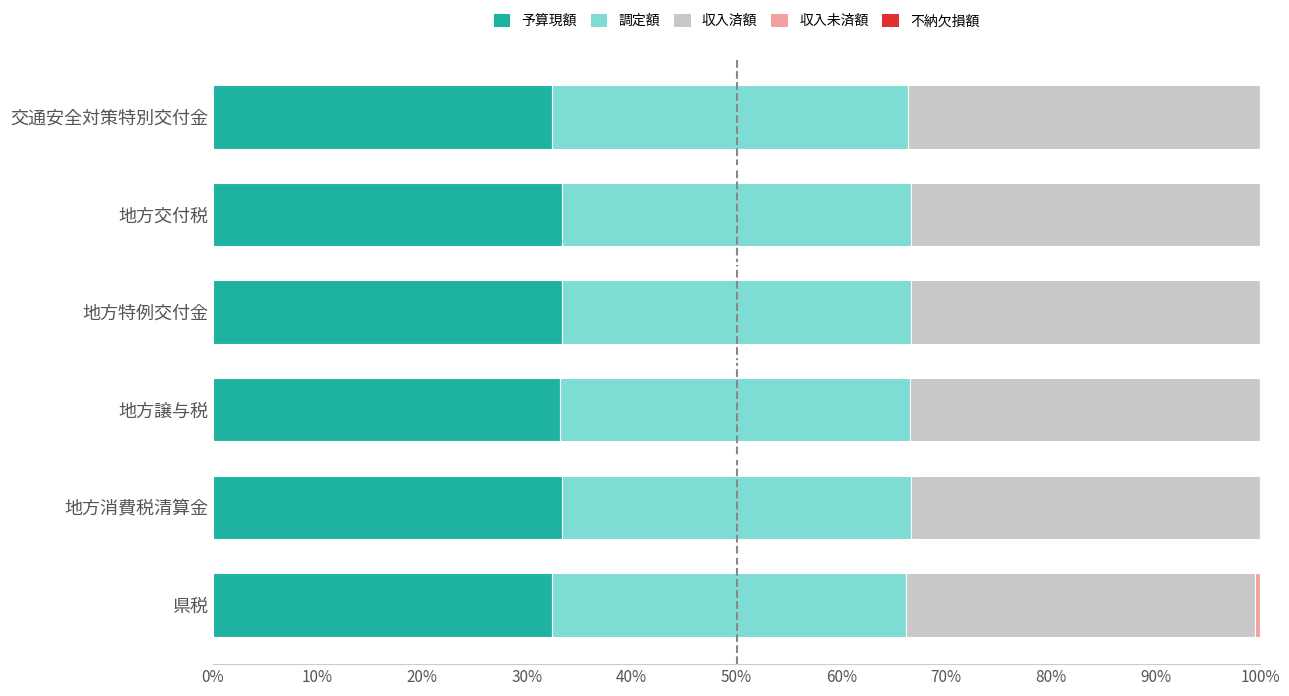

What is the total value across all series at 地方譲与税?

100.0